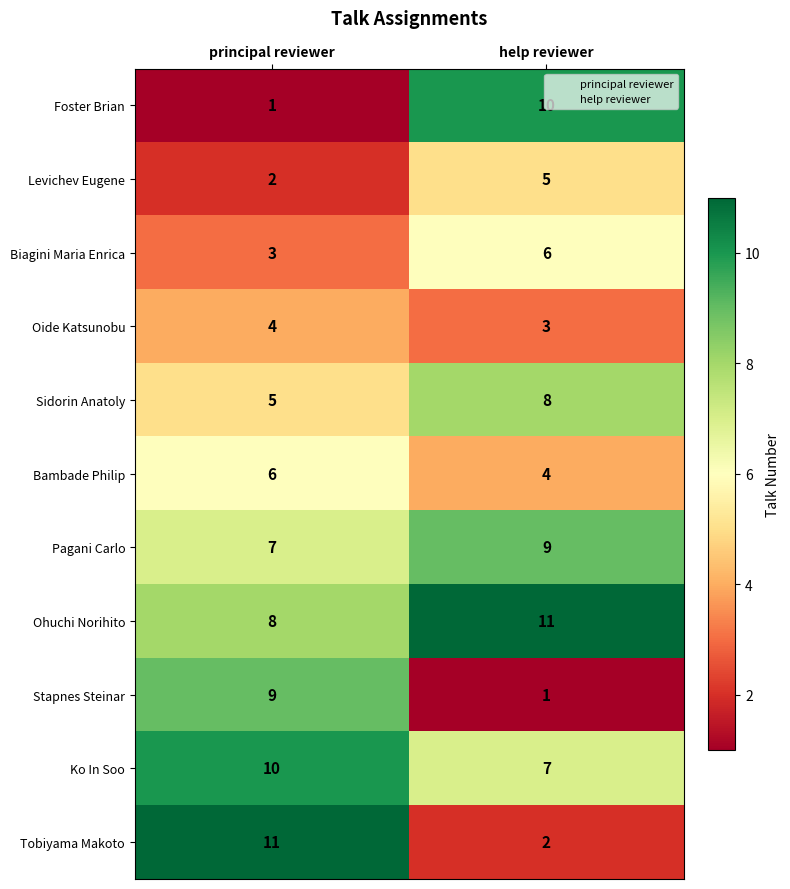

What is the difference between the Levichev Eugene values at principal reviewer and help reviewer?

3